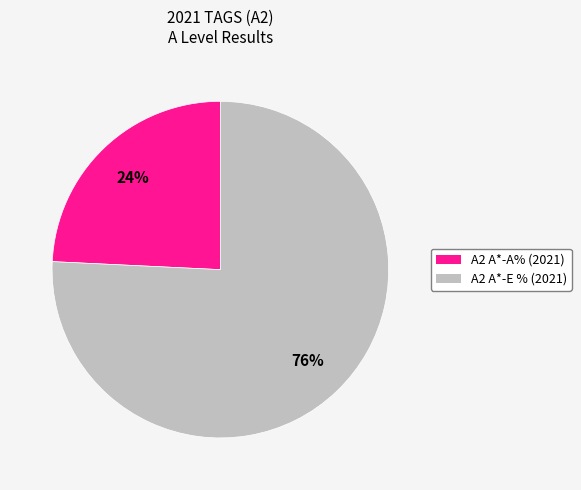

To the nearest percent, what is the average slice percentage?

50%